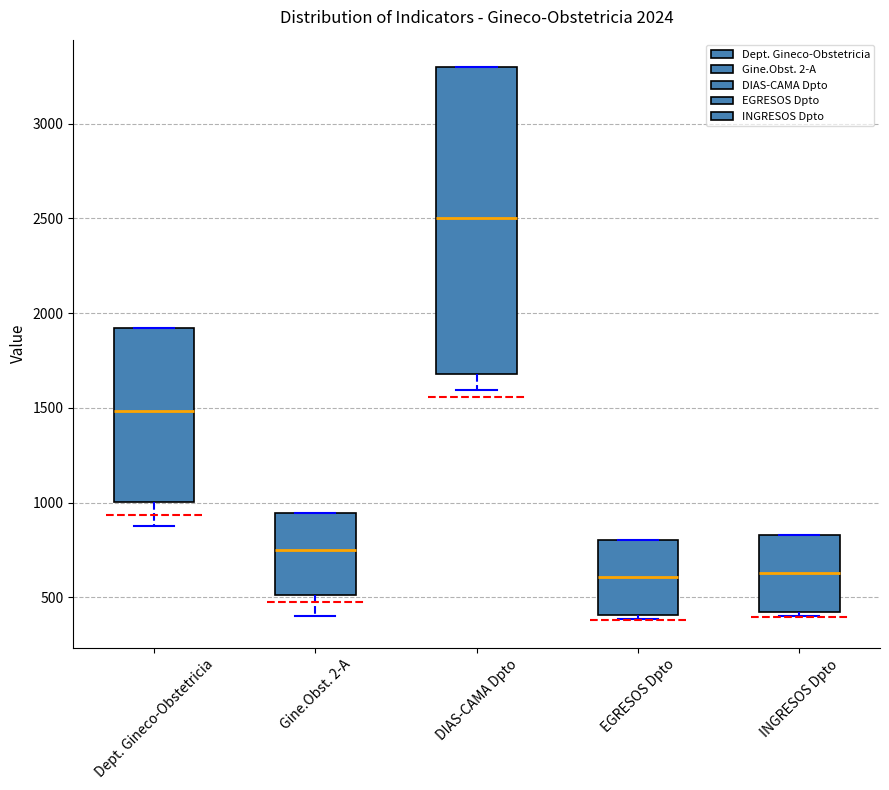

Reading left to right, read every box against the y-axis: the position of its median line, the range the box covers, and the ends of its whiskers. The values are not printed on the chart, so give them approximately, as read against the axis.

Dept. Gineco-Obstetricia: median 1500, box 1000 to 1900, whiskers 900 to 1900
Gine.Obst. 2-A: median 750, box 500 to 950, whiskers 400 to 950
DIAS-CAMA Dpto: median 2500, box 1700 to 3300, whiskers 1600 to 3300
EGRESOS Dpto: median 600, box 400 to 800, whiskers 400 (just below the box's lower edge) to 800
INGRESOS Dpto: median 650, box 400 to 850, whiskers 400 (just below the box's lower edge) to 850